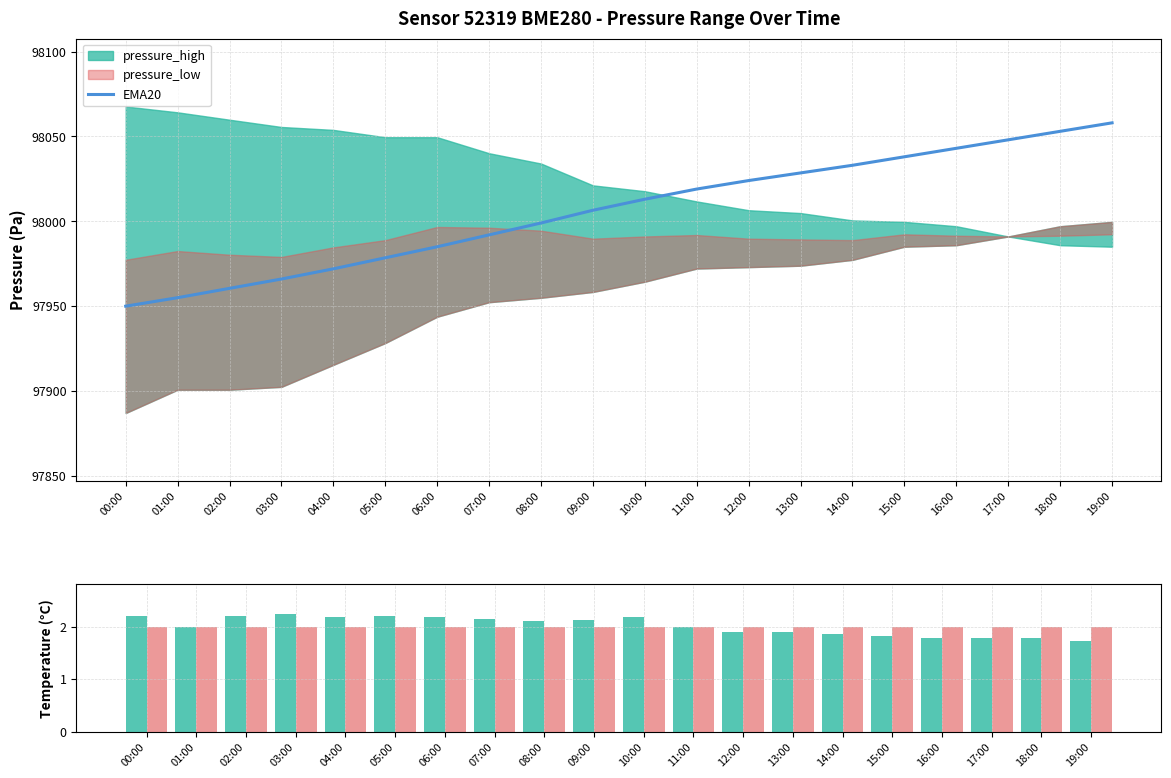

What is the difference between the maximum and minimum values in the EMA20 series?

108.0